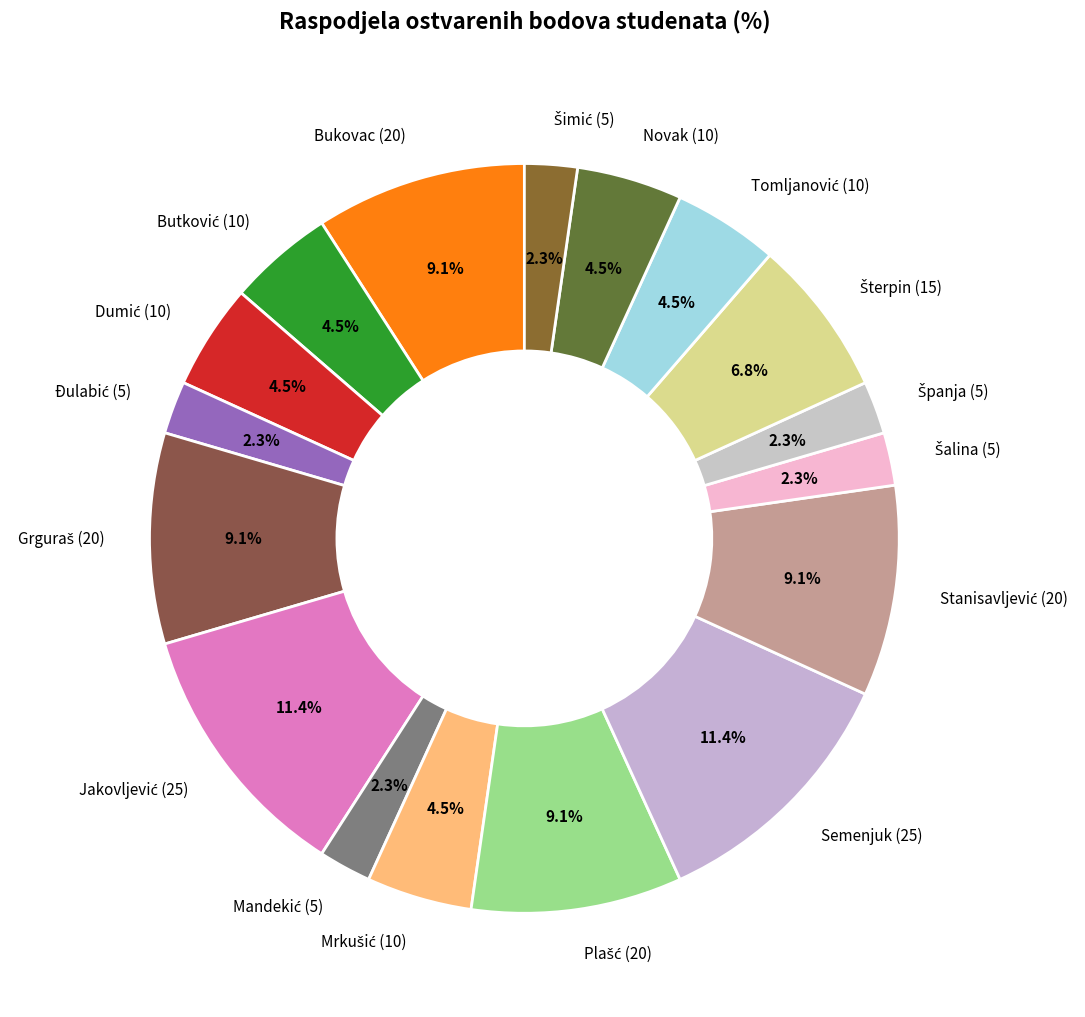

Is there a majority slice in this chart?

No